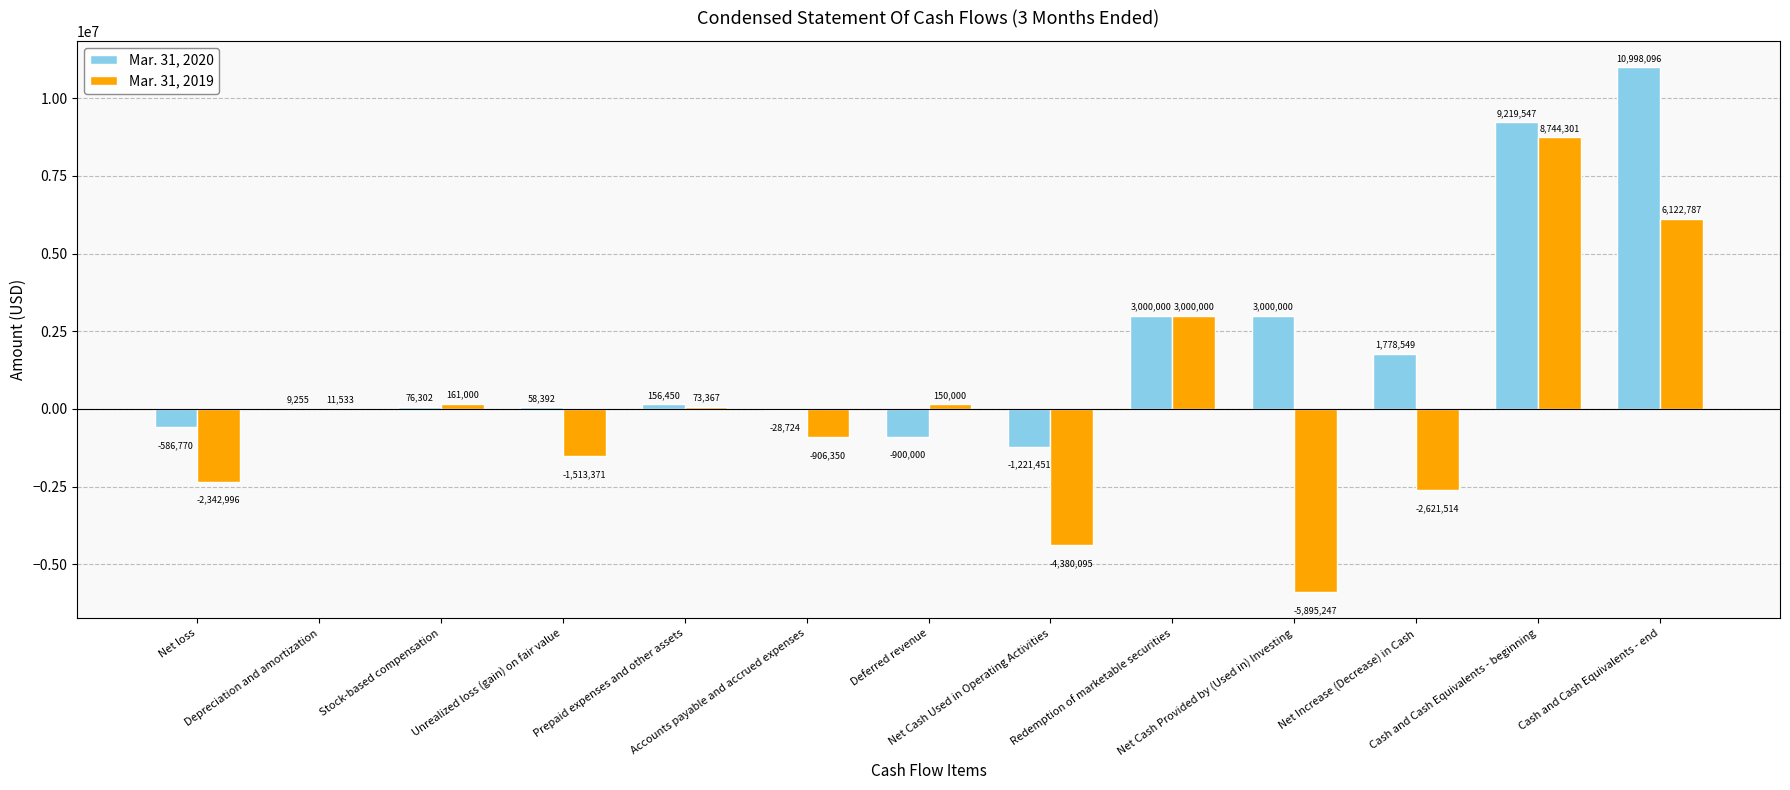

How many groups of bars are there?

13